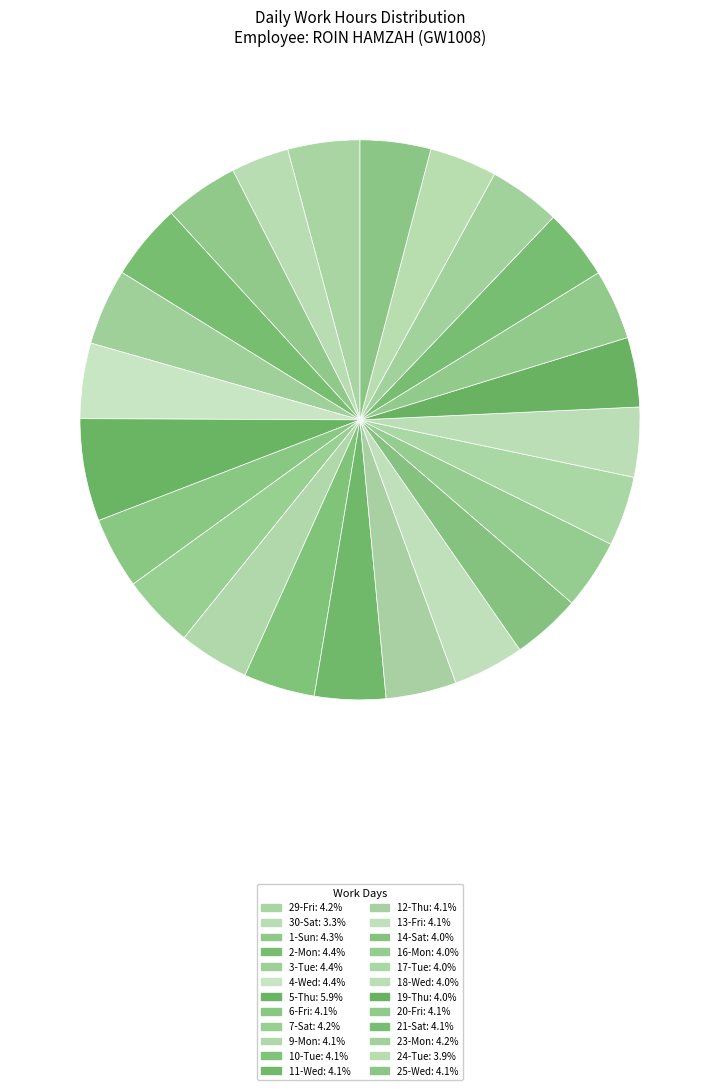

Count the number of slices in the pie.

24